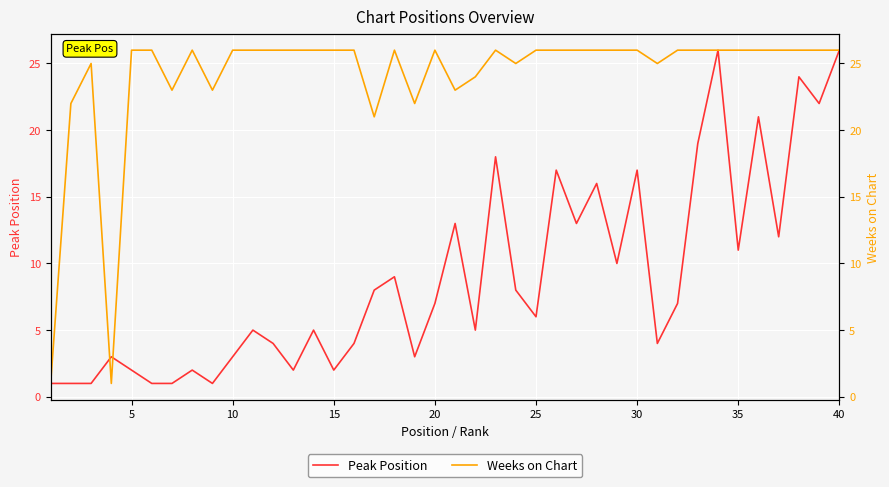

The value of Peak Position at 30 is 17. True or false?

True